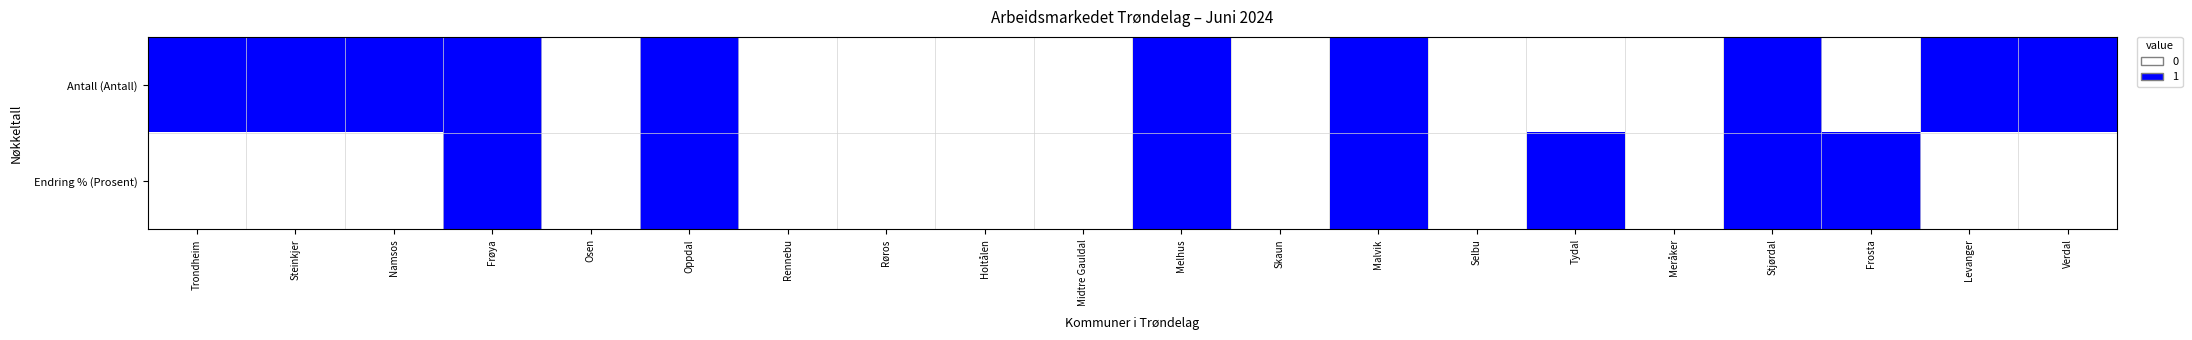

Reading left to right, what are all the values shown in this chart?

Antall (Antall): Trondheim=1	Steinkjer=1	Namsos=1	Frøya=1	Osen=0	Oppdal=1	Rennebu=0	Røros=0	Holtålen=0	Midtre Gauldal=0	Melhus=1	Skaun=0	Malvik=1	Selbu=0	Tydal=0	Meråker=0	Stjørdal=1	Frosta=0	Levanger=1	Verdal=1
Endring % (Prosent): Trondheim=0	Steinkjer=0	Namsos=0	Frøya=1	Osen=0	Oppdal=1	Rennebu=0	Røros=0	Holtålen=0	Midtre Gauldal=0	Melhus=1	Skaun=0	Malvik=1	Selbu=0	Tydal=1	Meråker=0	Stjørdal=1	Frosta=1	Levanger=0	Verdal=0